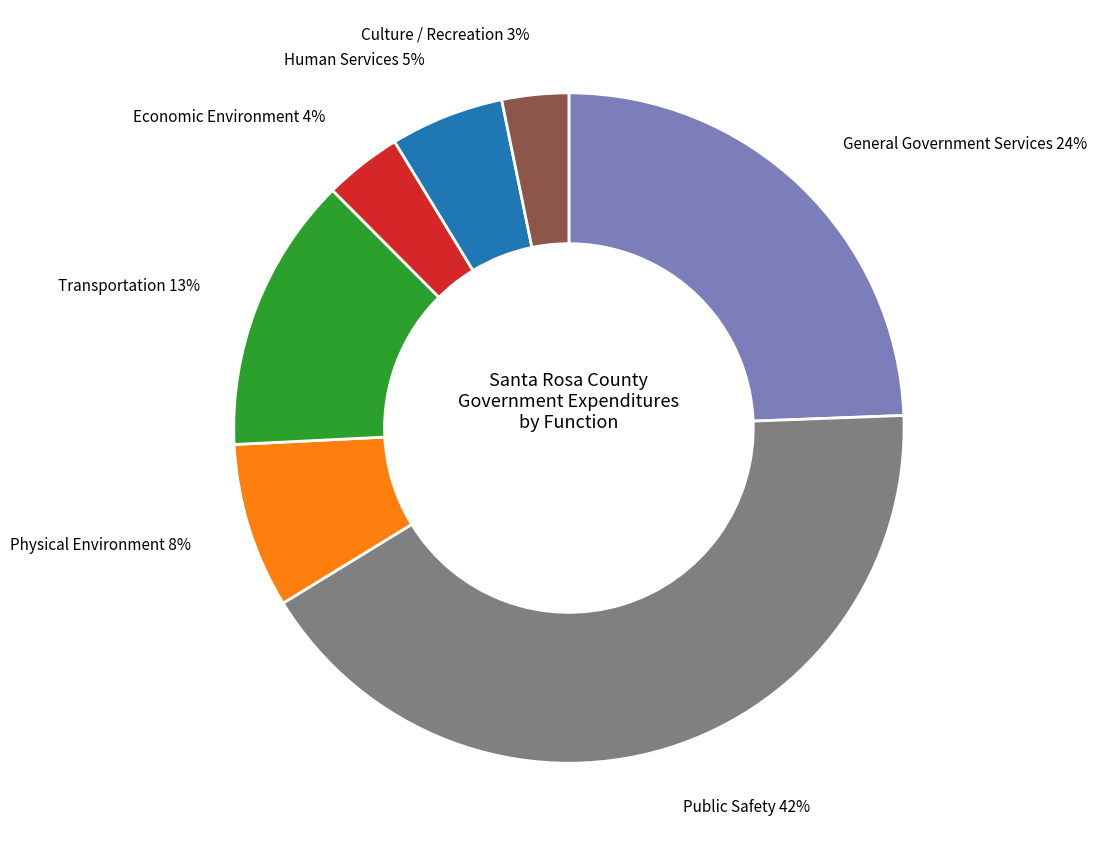

To the nearest percent, what is the average slice percentage?

14%